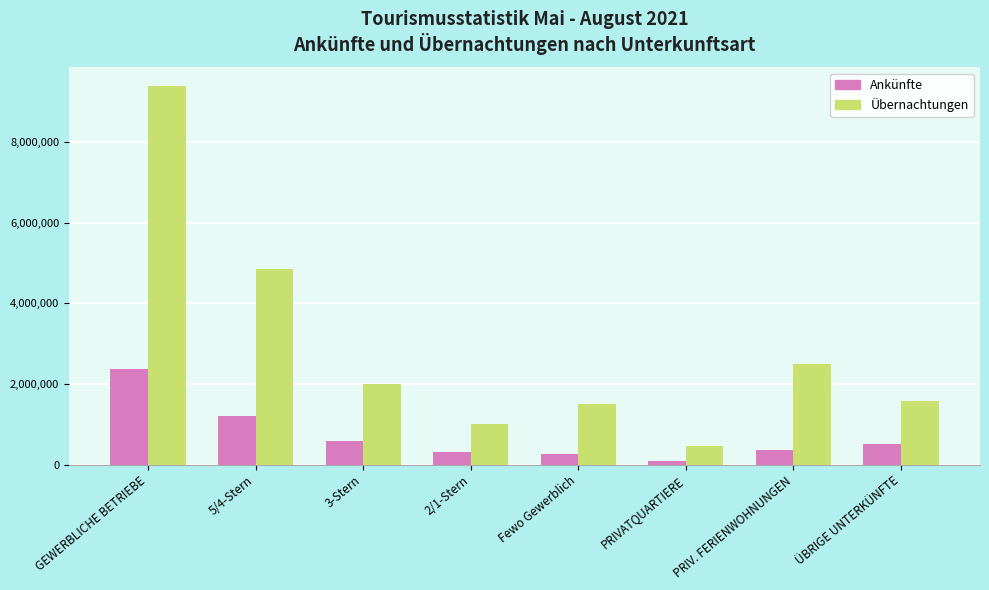

What is the value of the Übernachtungen bar at the 6th from the left?

463210